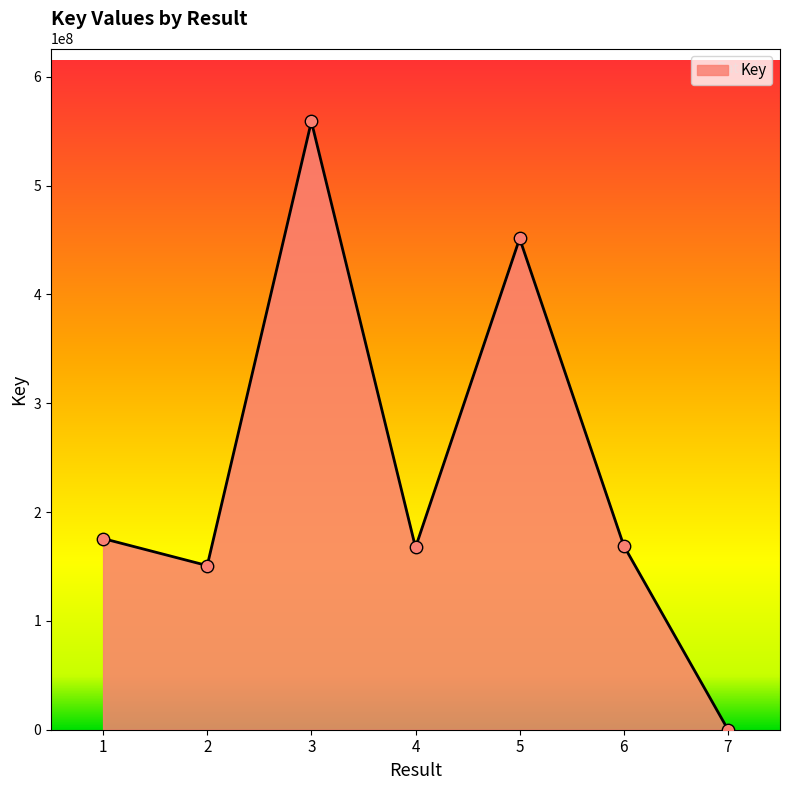

What is the ratio of the value at 3 to the value at 7?

3664.9